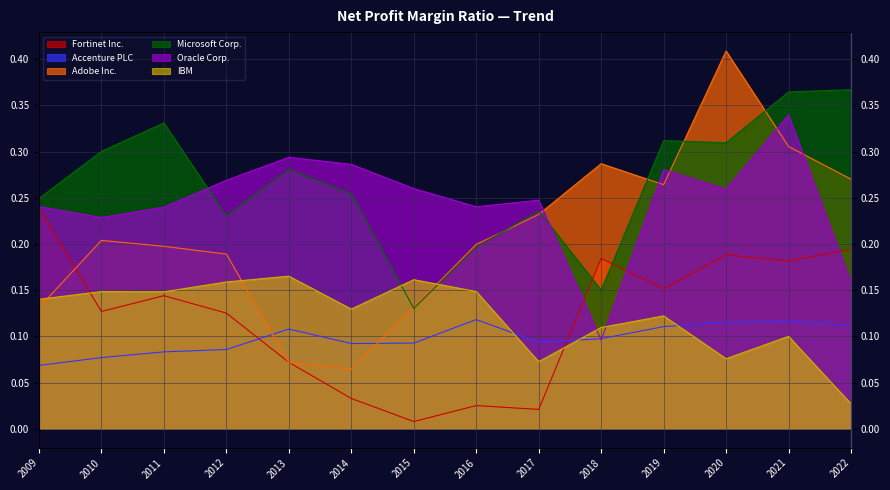

Which label corresponds to the largest value in the chart?

2020